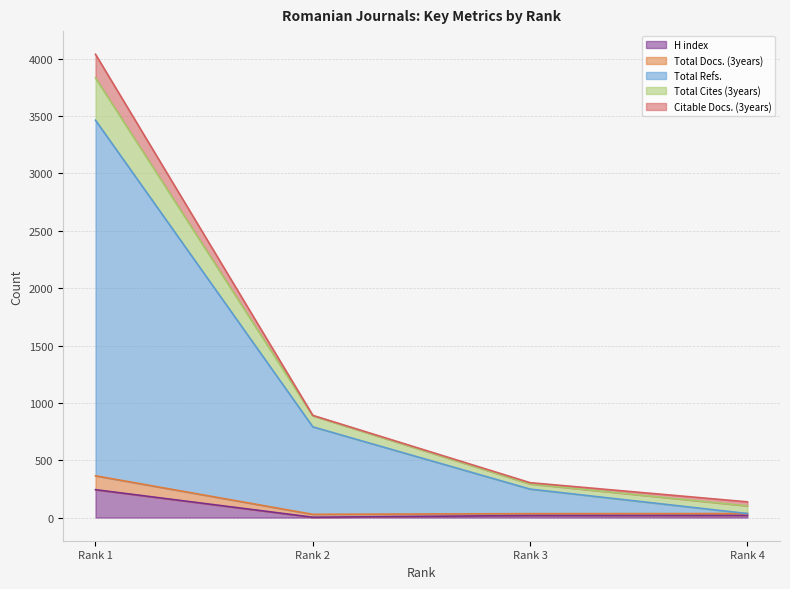

At which label does H index reach its peak?

Rank 1